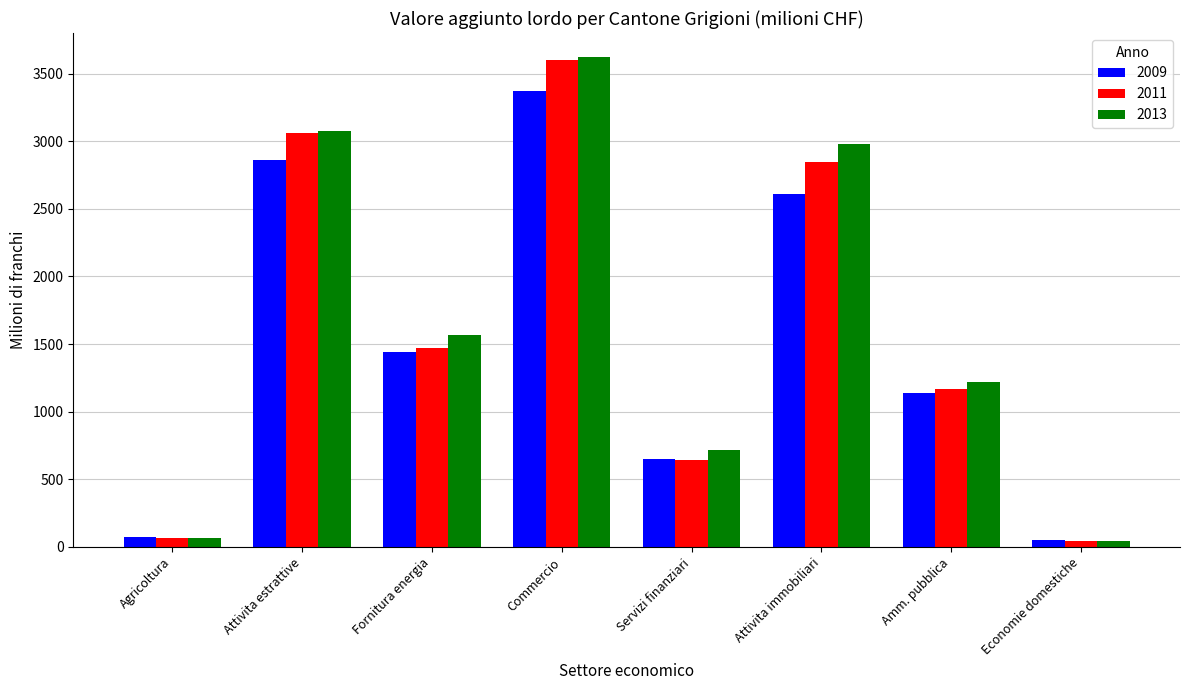

What is the highest value of the 2013 series?

3618.5